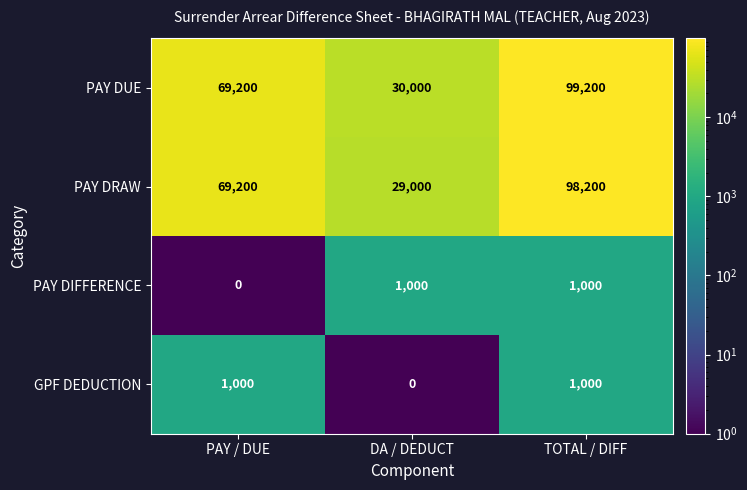

Reading left to right, transcribe all the data shown in this chart.

PAY DUE: 69200	30000	99200
PAY DRAW: 69200	29000	98200
PAY DIFFERENCE: 0	1000	1000
GPF DEDUCTION: 1000	0	1000